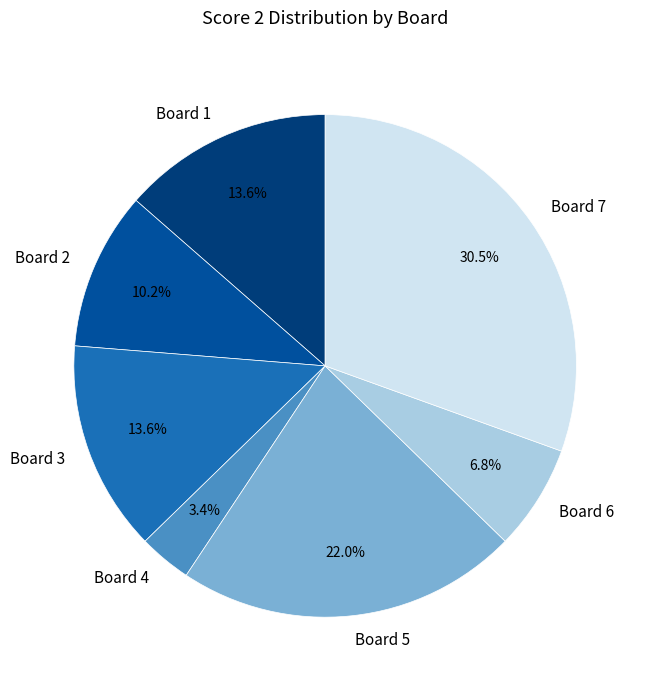

To the nearest percent, what is the difference between the Board 4 and Board 3 slice percentages?

10%